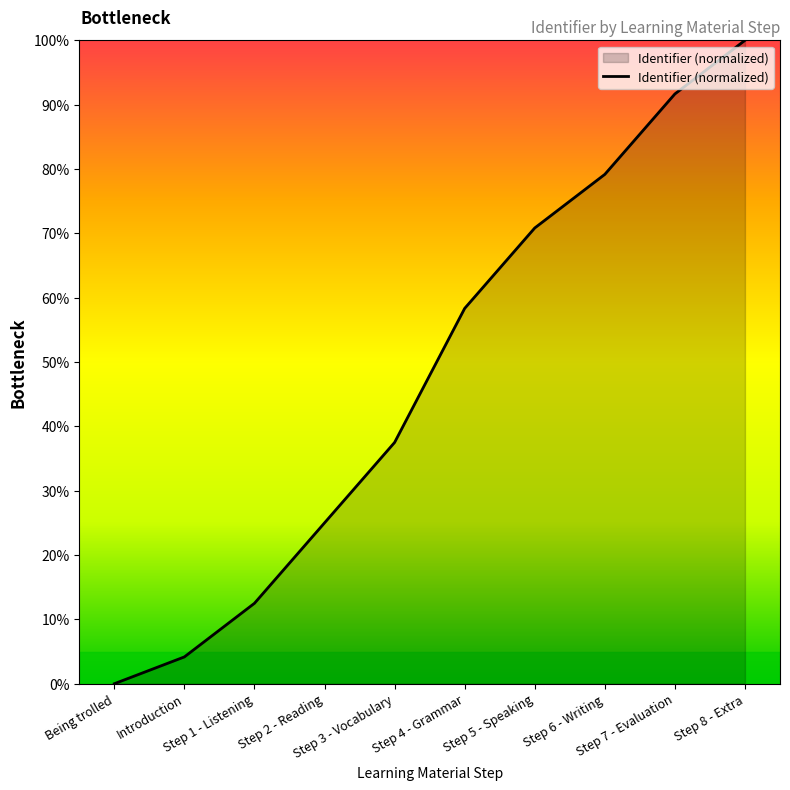

List the labels in order of value, largest first.

Step 8 - Extra, Step 7 - Evaluation, Step 6 - Writing, Step 5 - Speaking, Step 4 - Grammar, Step 3 - Vocabulary, Step 2 - Reading, Step 1 - Listening, Introduction, Being trolled